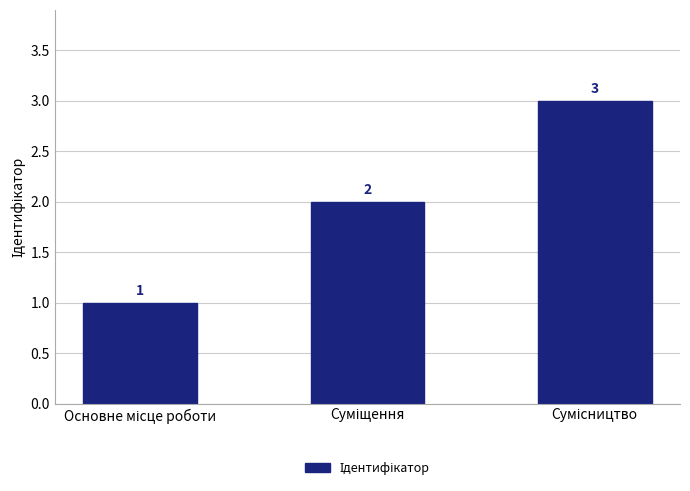

Count the values in the range 1 to 3.

3